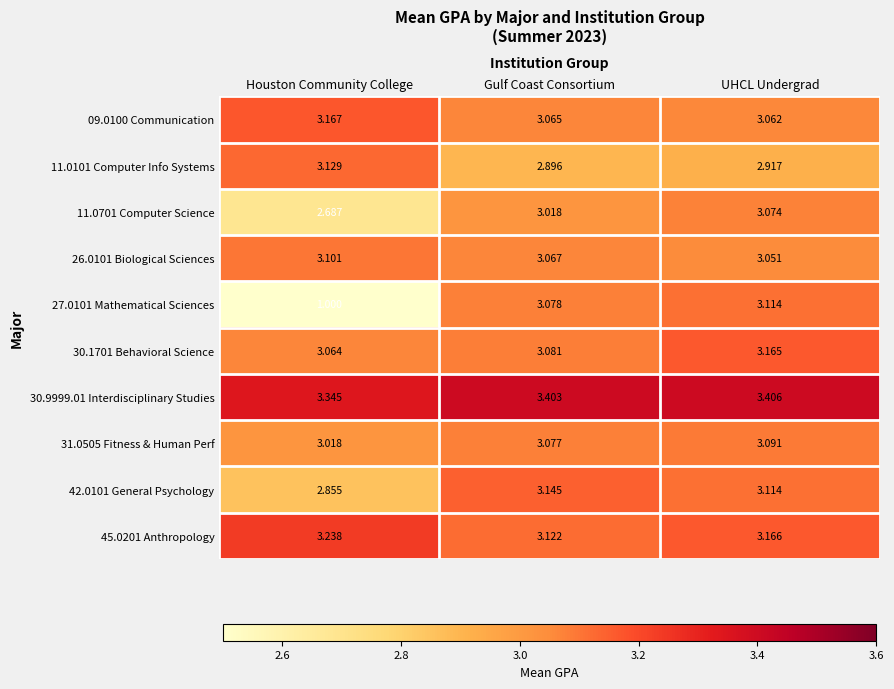

Rank the categories by 45.0201 Anthropology value from lowest to highest.

Gulf Coast Consortium, UHCL Undergrad, Houston Community College